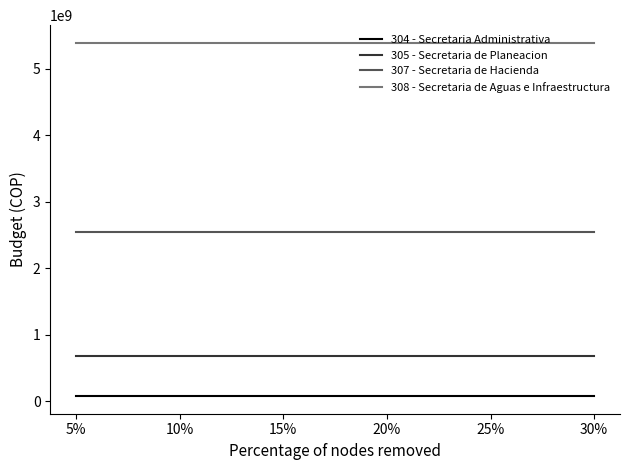

What is the maximum value for 307 - Secretaria de Hacienda?

2541134000